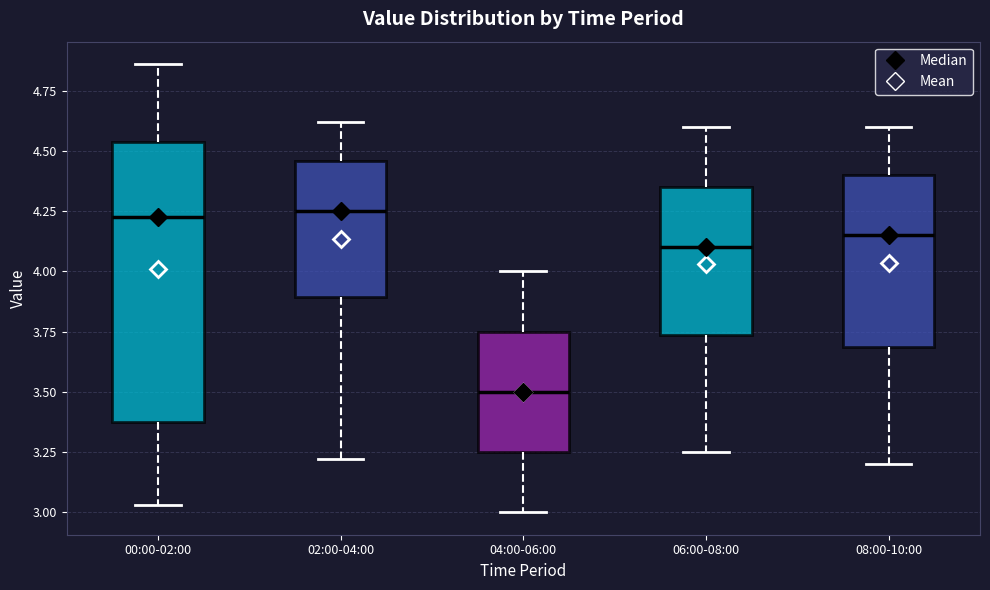

Where is the upper edge of the box for 02:00-04:00 on the y-axis? The values are not printed on the chart, so give them approximately, as read against the axis.

4.45